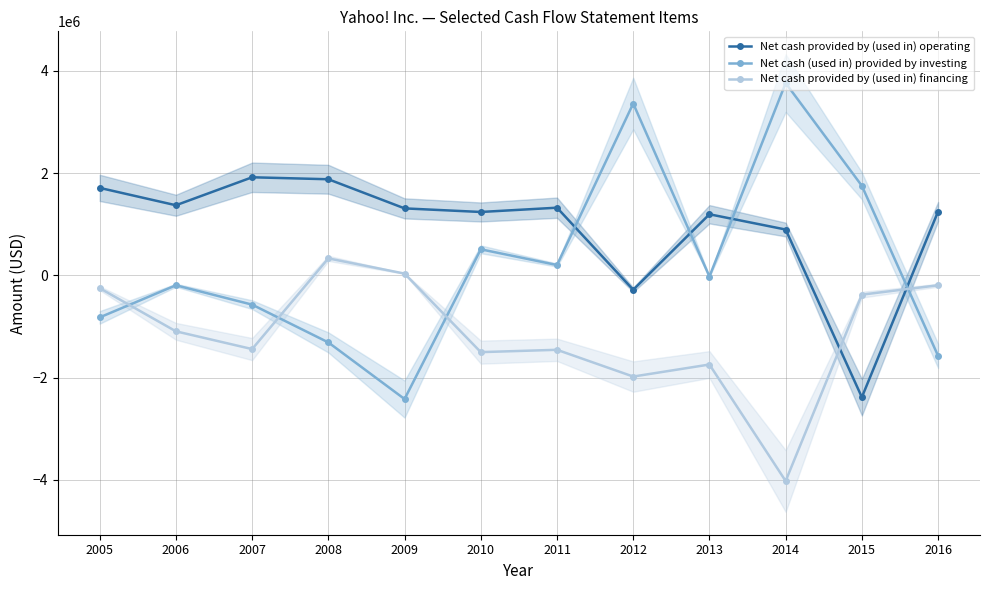

Reading left to right, what are all the values shown in this chart?

Net cash provided by (used in) operating: 1711383	1371576	1918899	1880241	1310346	1240190	1323806	-281554	1195247	896700	-2383422	1248863
Net cash (used in) provided by investing: -821930	-193681	-572502	-1311783	-2419238	509915	202362	3362044	-23221	3761969	1752112	-1574265
Net cash provided by (used in) financing: -250600	-1094624	-1442008	332406	34597	-1501706	-1455958	-1979457	-1743884	-4022466	-377258	-193682